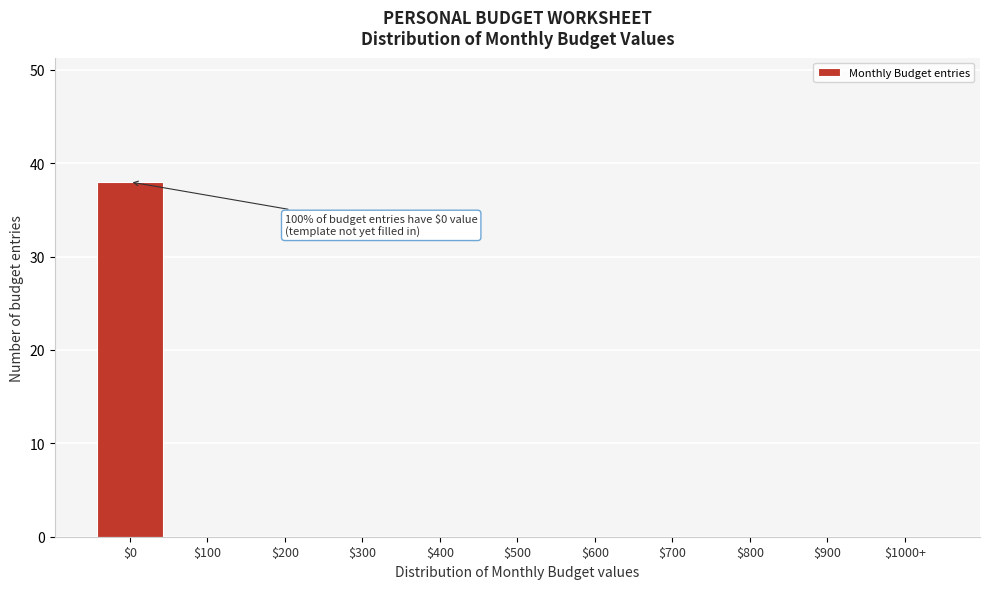

The chart shows a value of 0 at $500. True or false?

True